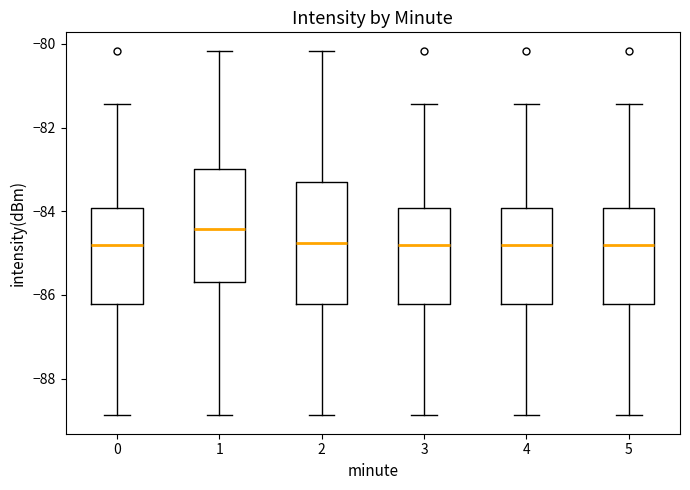

Reading left to right, read every box against the y-axis: the position of its median line, the range the box covers, and the ends of its whiskers. The values are not printed on the chart, so give them approximately, as read against the axis.

0: median -84.8, box -86.2 to -84.0, whiskers -88.8 to -81.4
1: median -84.4, box -85.6 to -83.0, whiskers -88.8 to -80.2
2: median -84.8, box -86.2 to -83.4, whiskers -88.8 to -80.2
3: median -84.8, box -86.2 to -84.0, whiskers -88.8 to -81.4
4: median -84.8, box -86.2 to -84.0, whiskers -88.8 to -81.4
5: median -84.8, box -86.2 to -84.0, whiskers -88.8 to -81.4